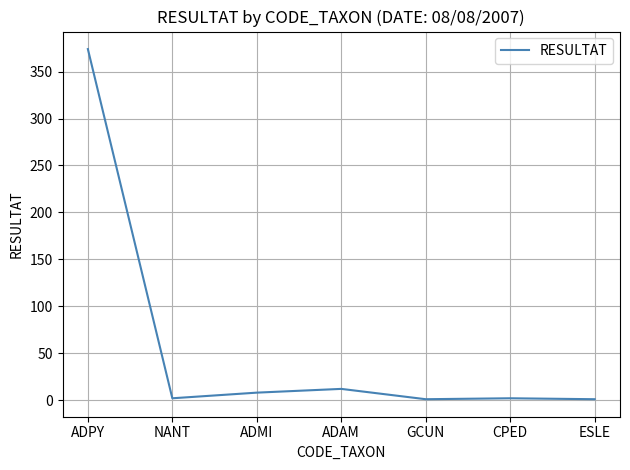

Which category has the highest value across all series?

ADPY